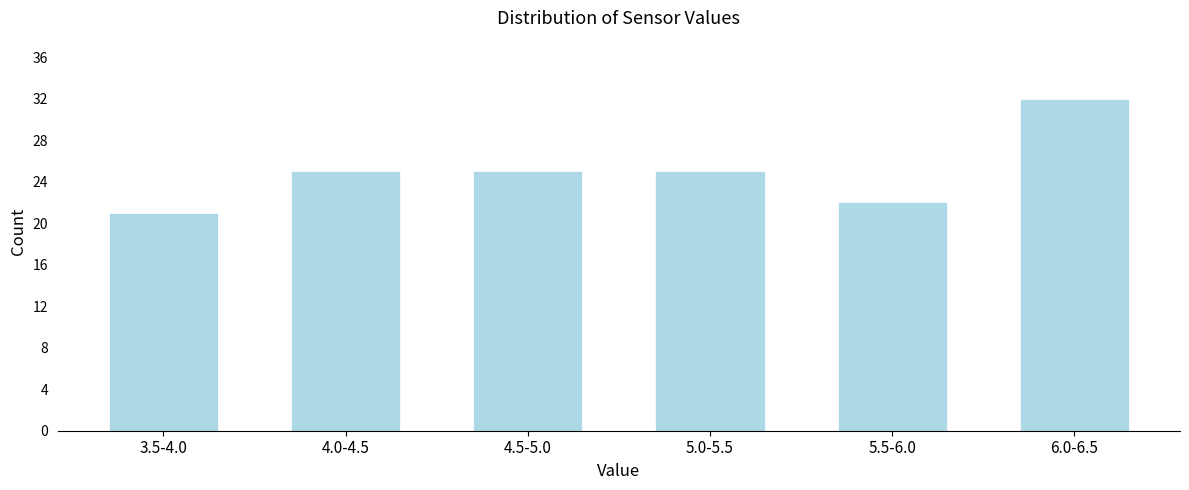

Reading left to right, what are all the values shown in this chart?

21	25	25	25	22	32